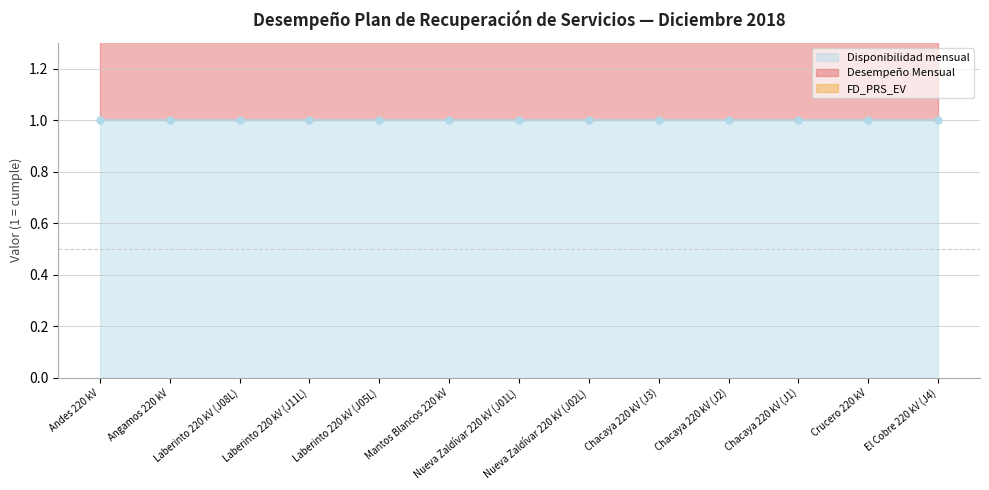

True or false: FD_PRS_EV (line) and Disponibilidad mensual (line) cross at least once.

False